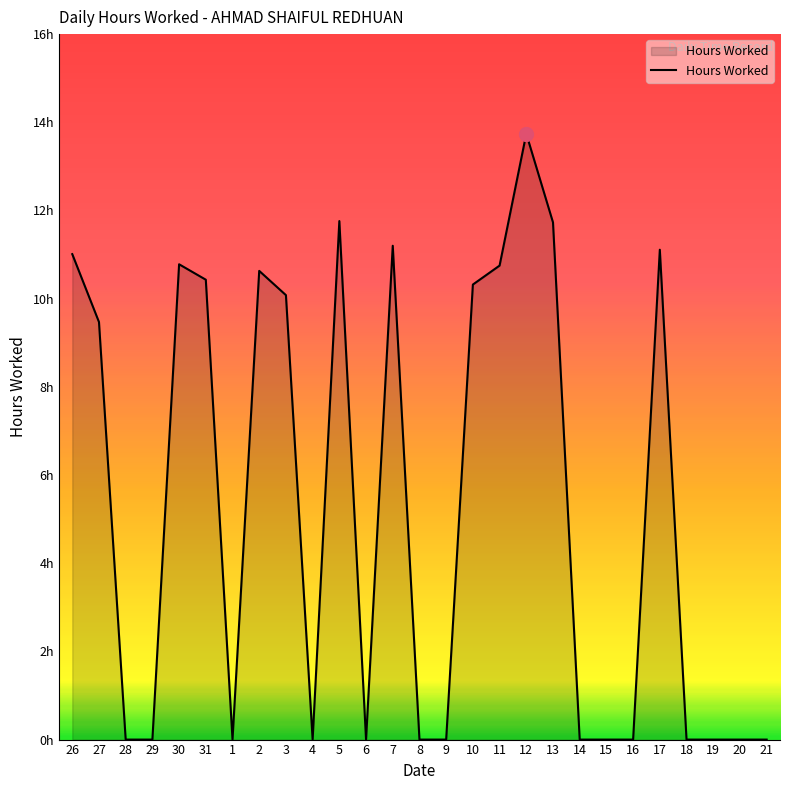

At which category does the data reach its first local peak?

30